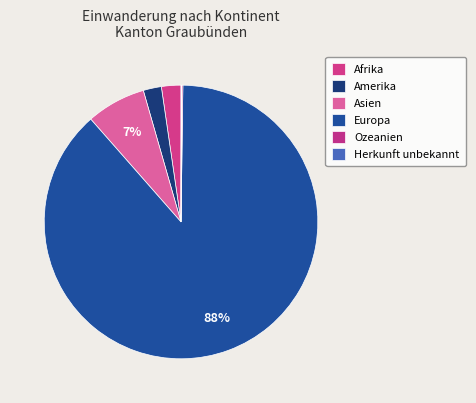

The Amerika slice represents 2% of the pie. True or false?

True